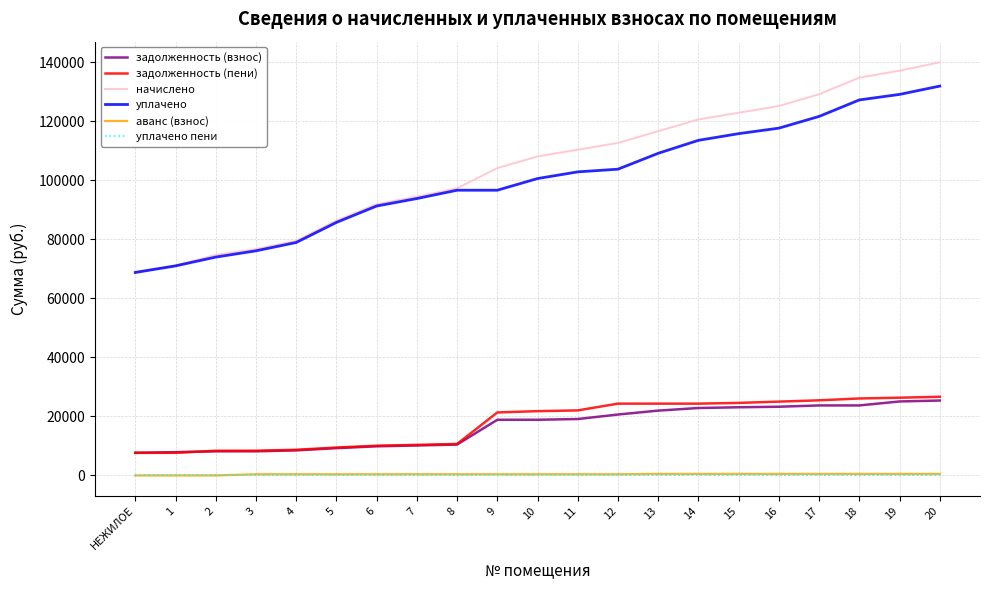

How many distinct data groups are displayed?

6